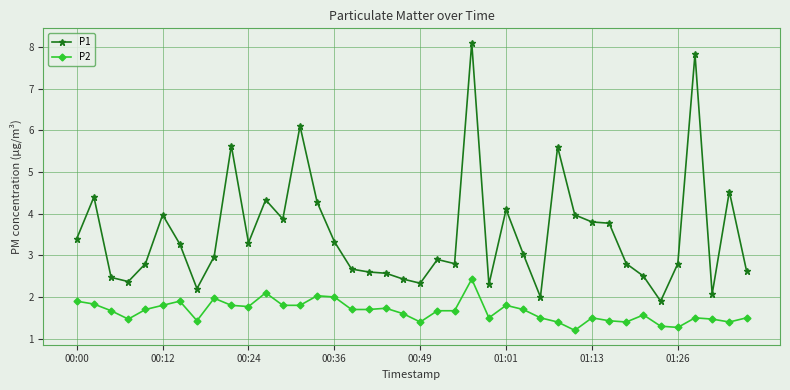

What is the greatest value displayed?

8.1